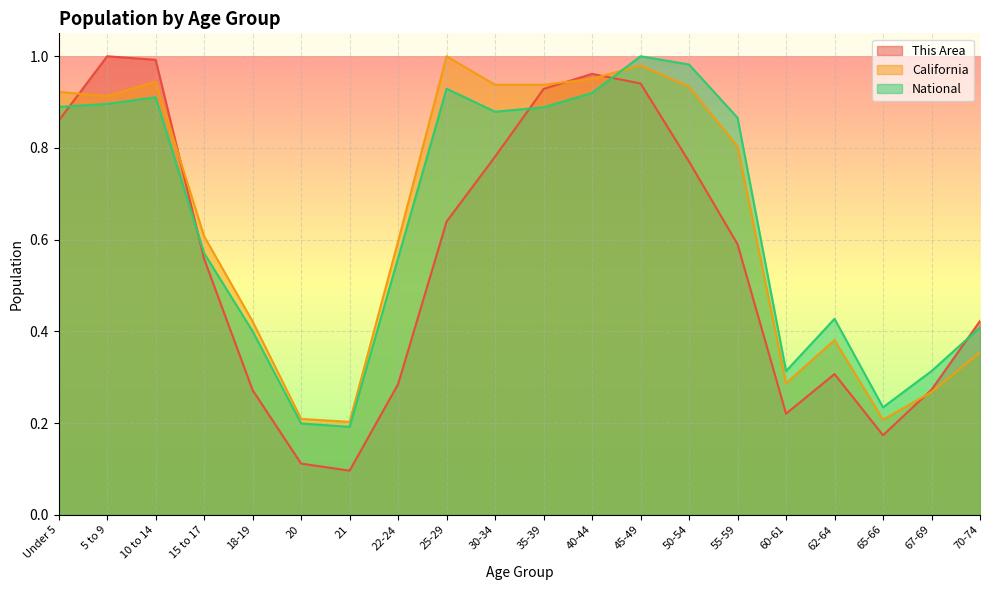

Is the value of National at 55-59 greater than the value of California at 21?

Yes